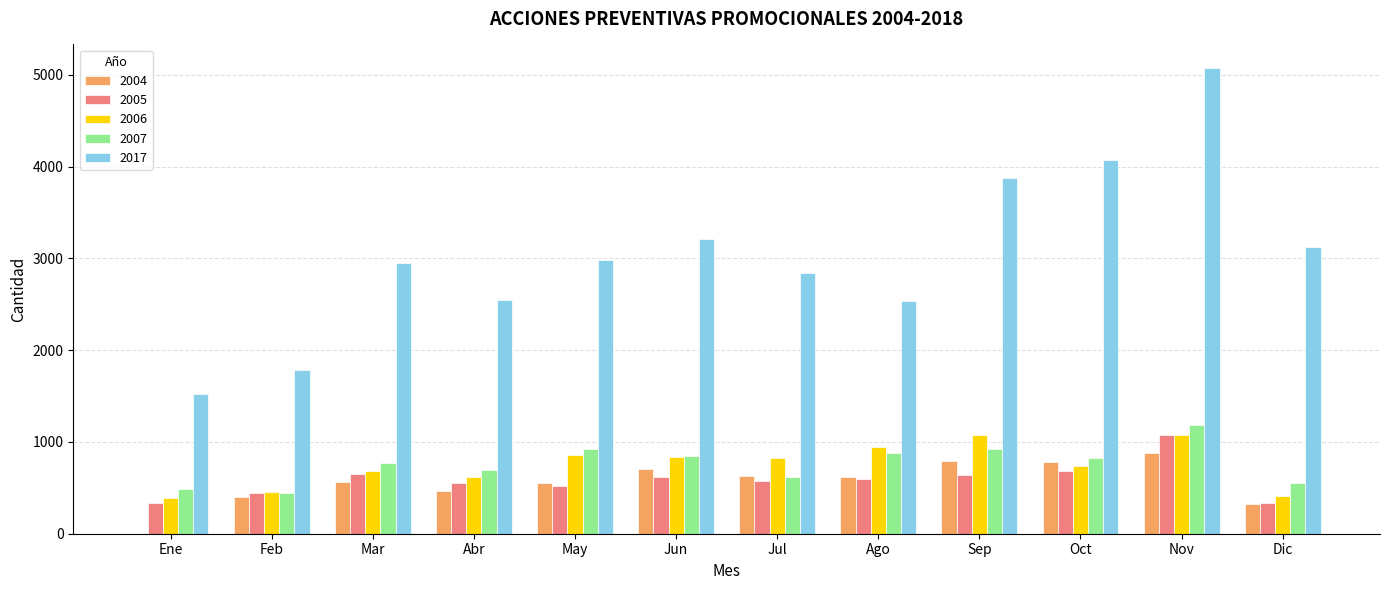

What is the sum of the 2004 values at Dic and Ago?

942